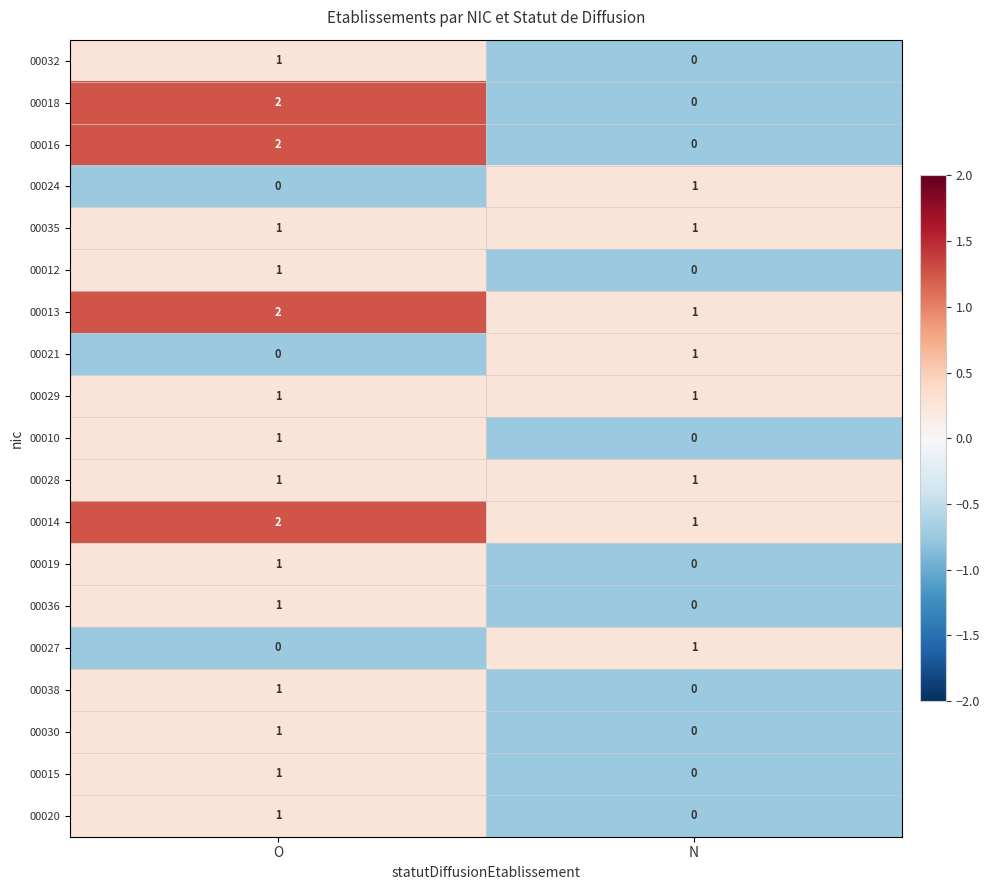

How many values in 00018 are above zero?

1